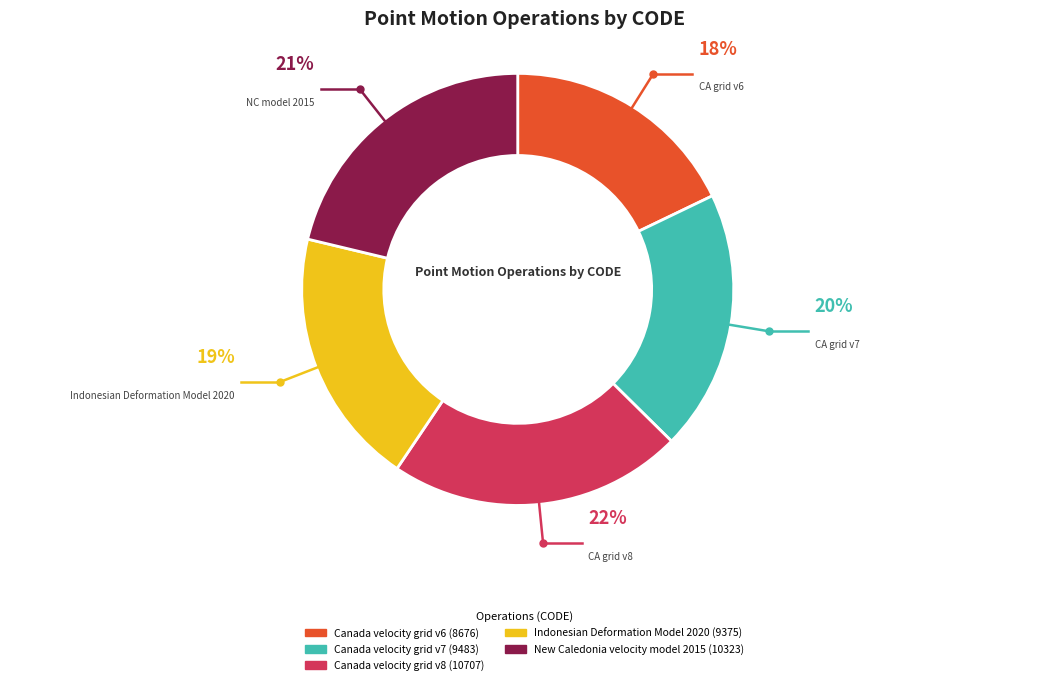

What percentage is the New Caledonia velocity model 2015 slice, to the nearest percent?

21%